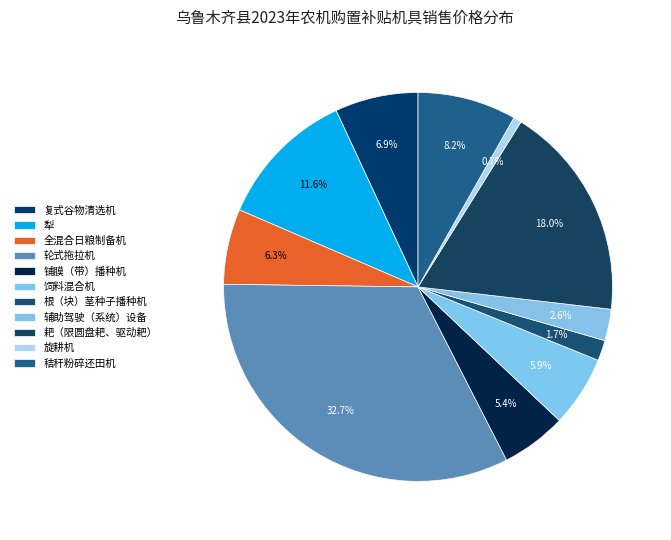

True or false: 饲料混合机 accounts for 6% of the total.

True